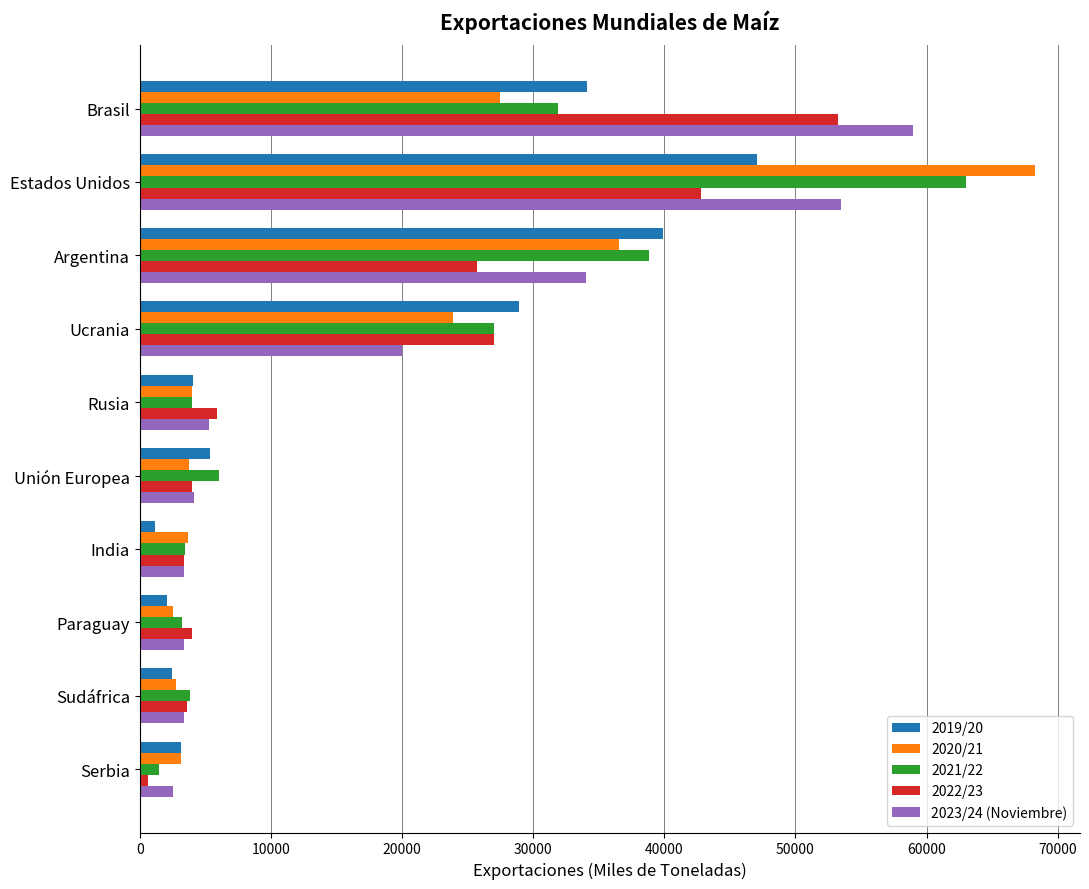

True or false: 2019/20 has a value of 39917 at Argentina.

True